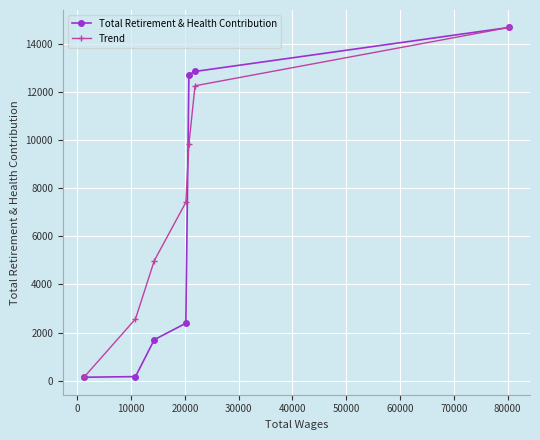

Which series has the largest total across all categories?

Trend